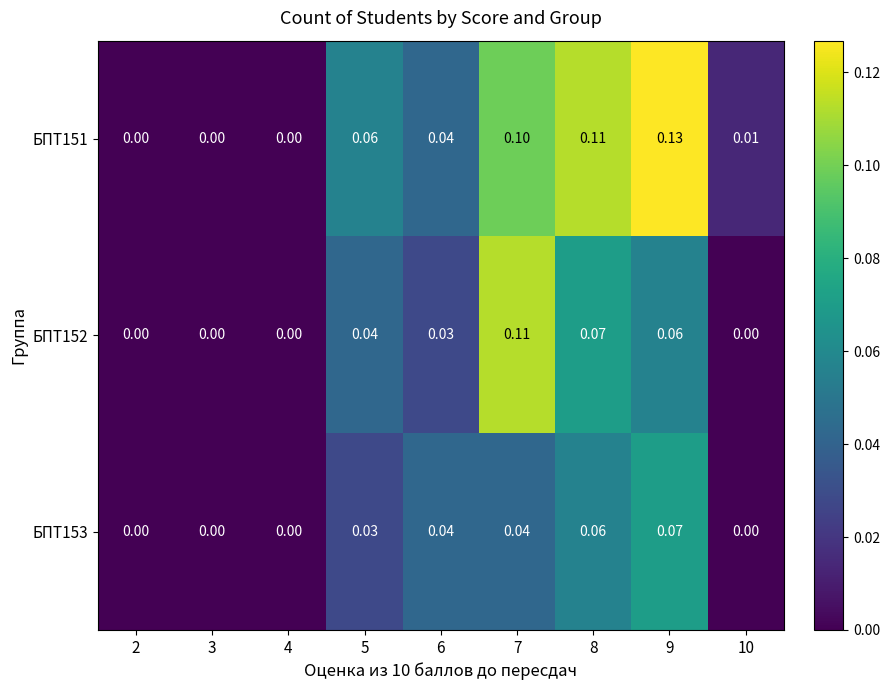

How many data points does each series have?

9